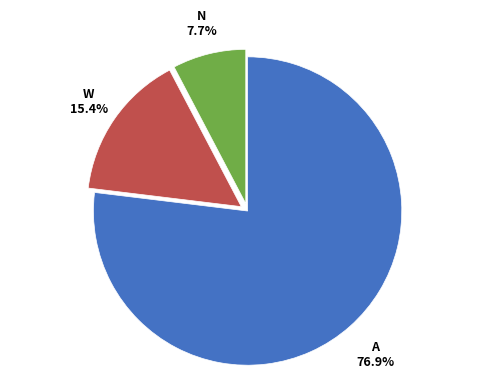

How many segments does this pie chart have?

3